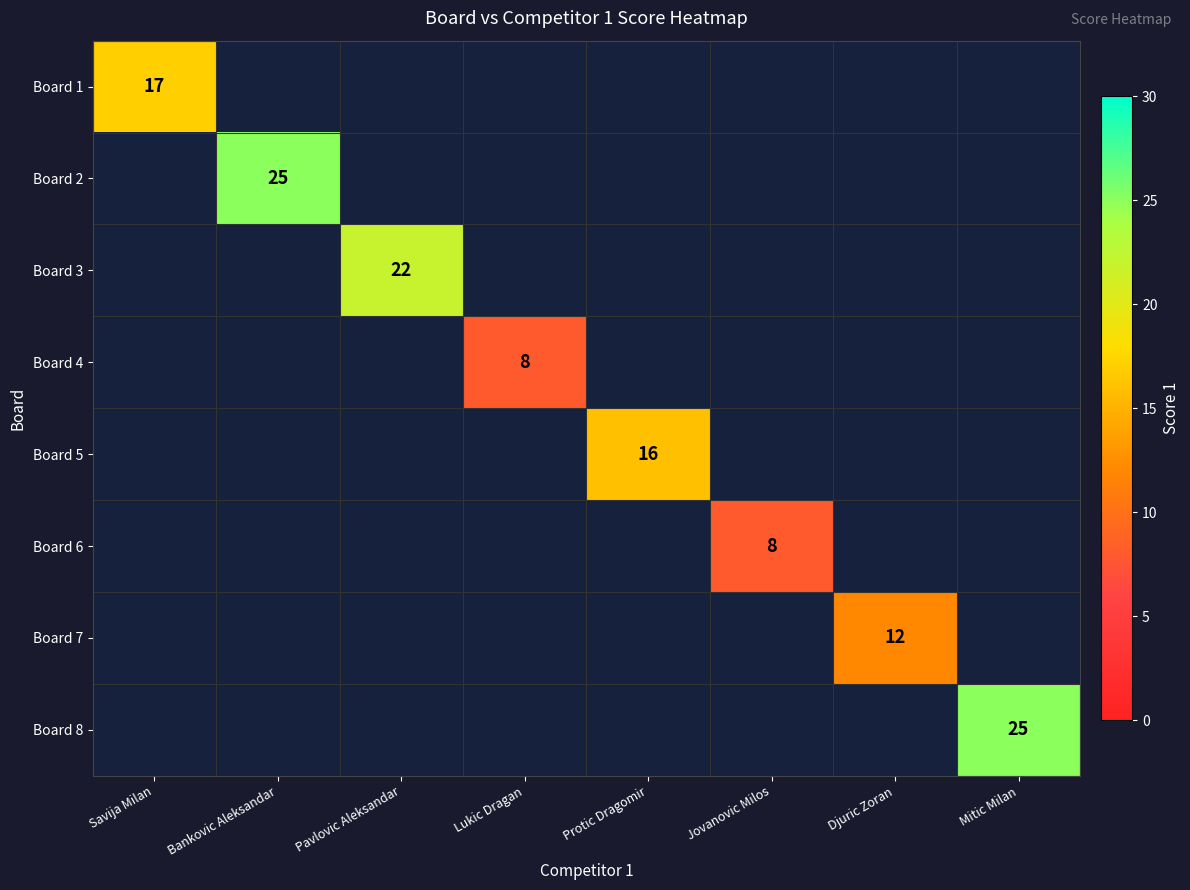

The Board 5 series shows 22 at Protic Dragomir. True or false?

False